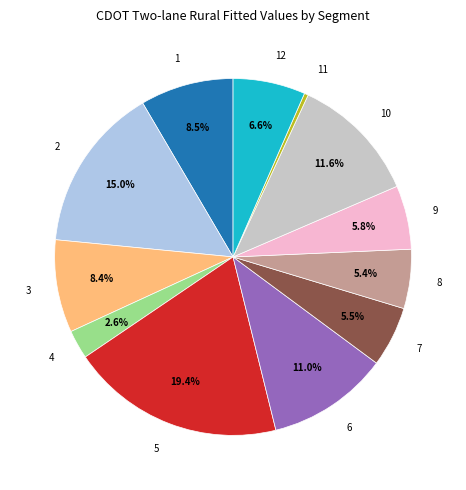

Which has a higher value, 4 or 5?

5